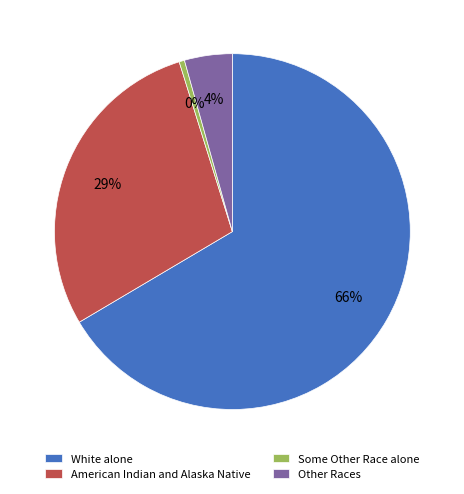

Count the number of slices in the pie.

4